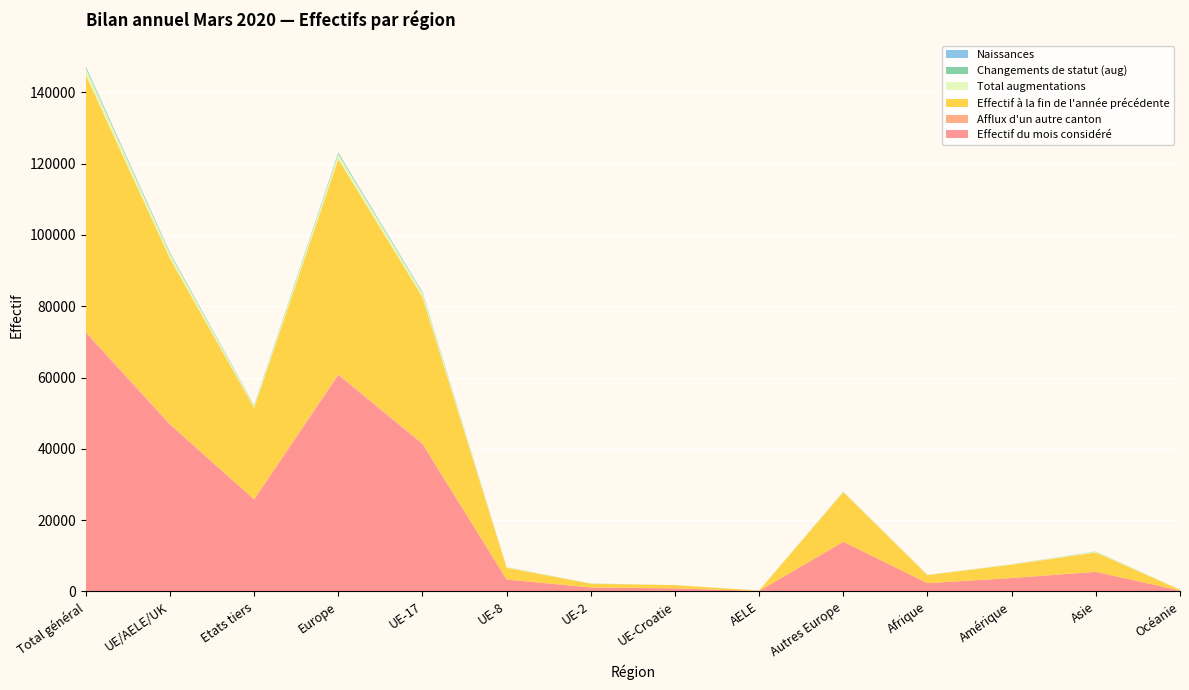

Reading left to right, transcribe all the data shown in this chart.

Effectif du mois considéré: 72499	46726	25773	60641	41309	3333	1091	867	126	13915	2307	3755	5478	249
Afflux d'un autre canton: 400	321	79	350	284	23	8	5	1	29	7	19	23	1
Effectif à la fin de l'année précédente: 72000	46358	25642	60269	40979	3301	1065	890	123	13911	2266	3733	5419	243
Total augmentations: 1891	1312	579	1449	1130	109	62	7	4	137	65	142	217	18
Changements de statut (aug): 311	220	91	236	172	24	20	2	2	16	6	13	55	1
Naissances: 223	163	60	187	141	12	9	1	0	24	9	8	19	0